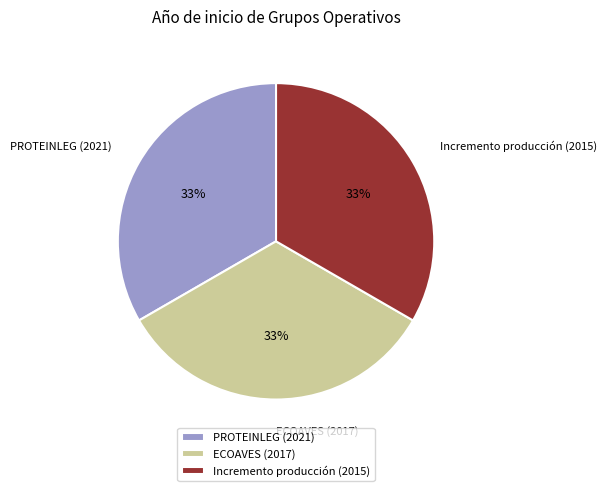

Approximately how many times larger is the value at ECOAVES (2017) compared to PROTEINLEG (2021)?

1.0